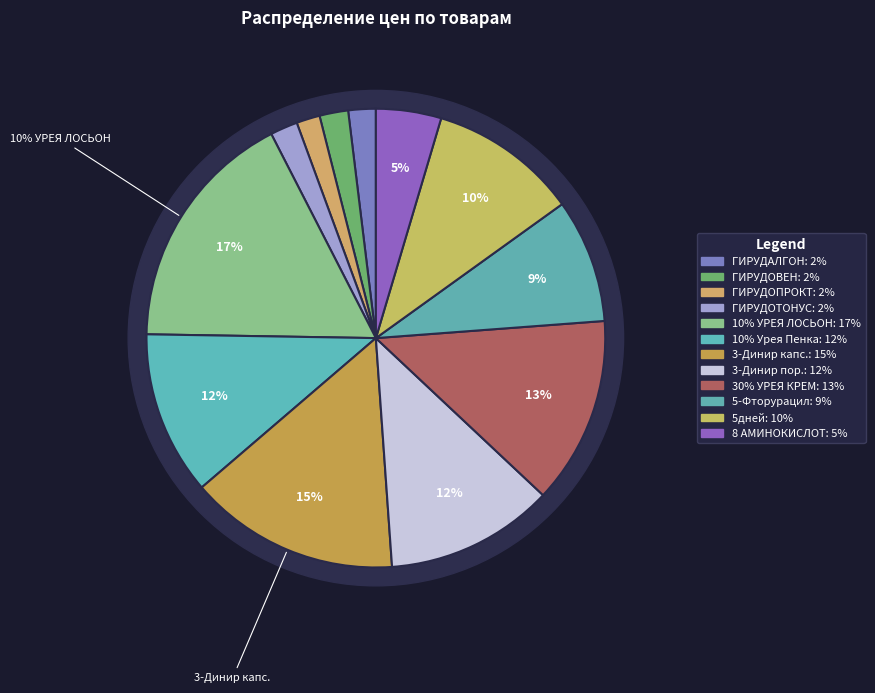

What percentage do ГИРУДОТОНУС and 3-Динир пор. together represent?

13.8%